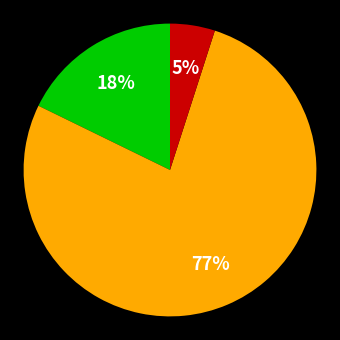

Is there a majority slice in this chart?

Yes